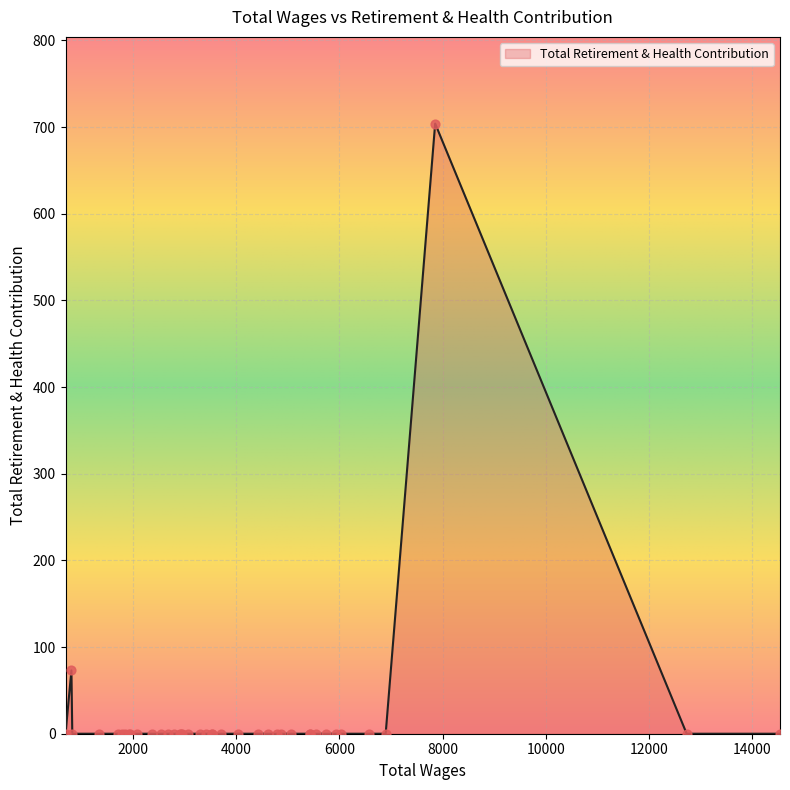

Which has a higher value, 14544.0 or 2539.0?

14544.0